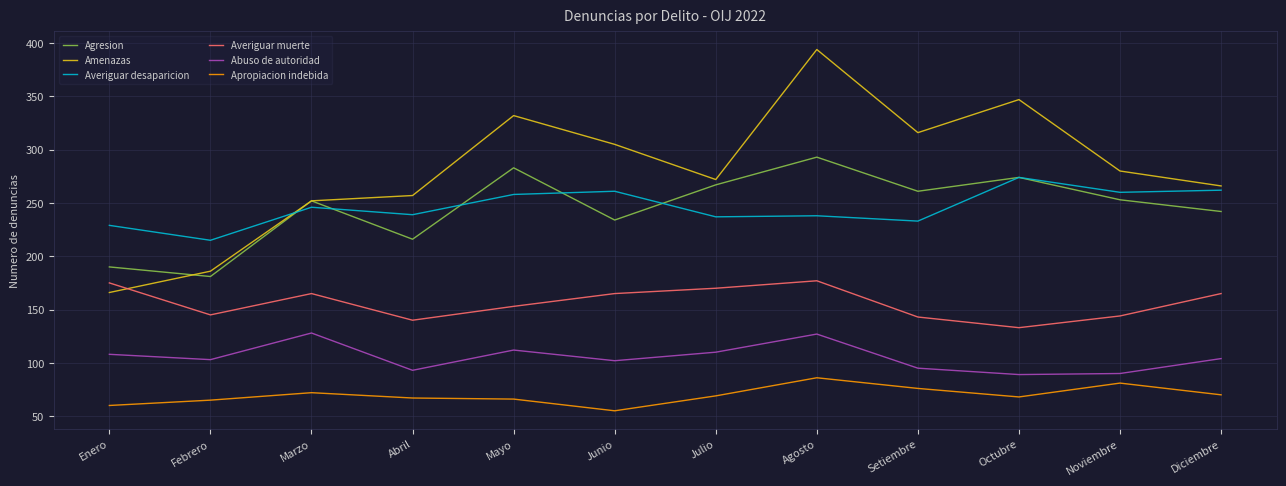

At which category does the chart reach its minimum across all series?

Junio